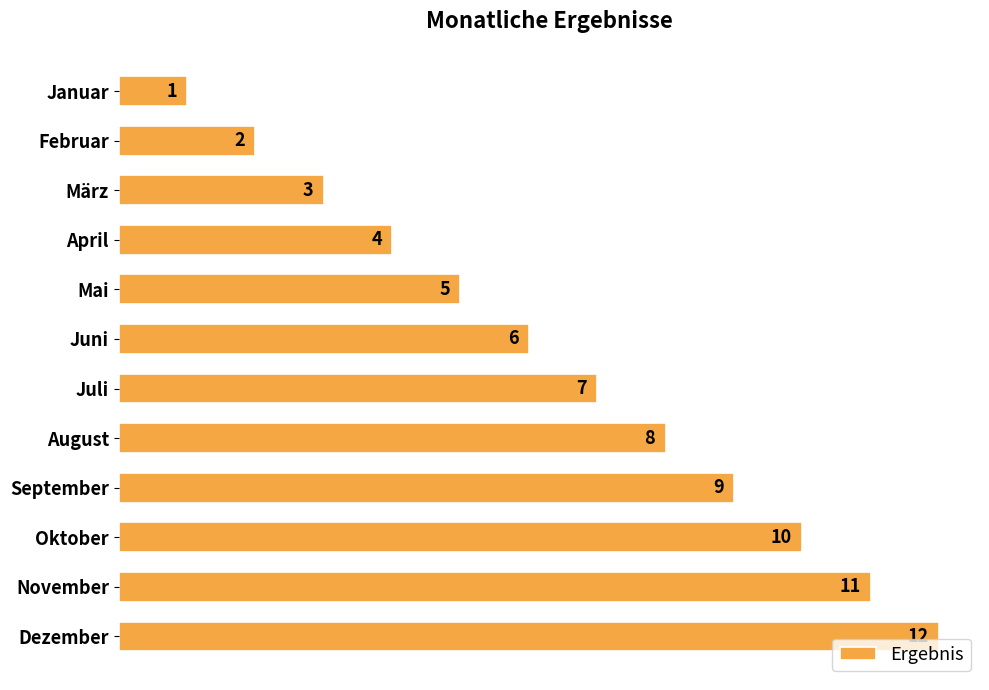

What is the greatest value displayed?

12